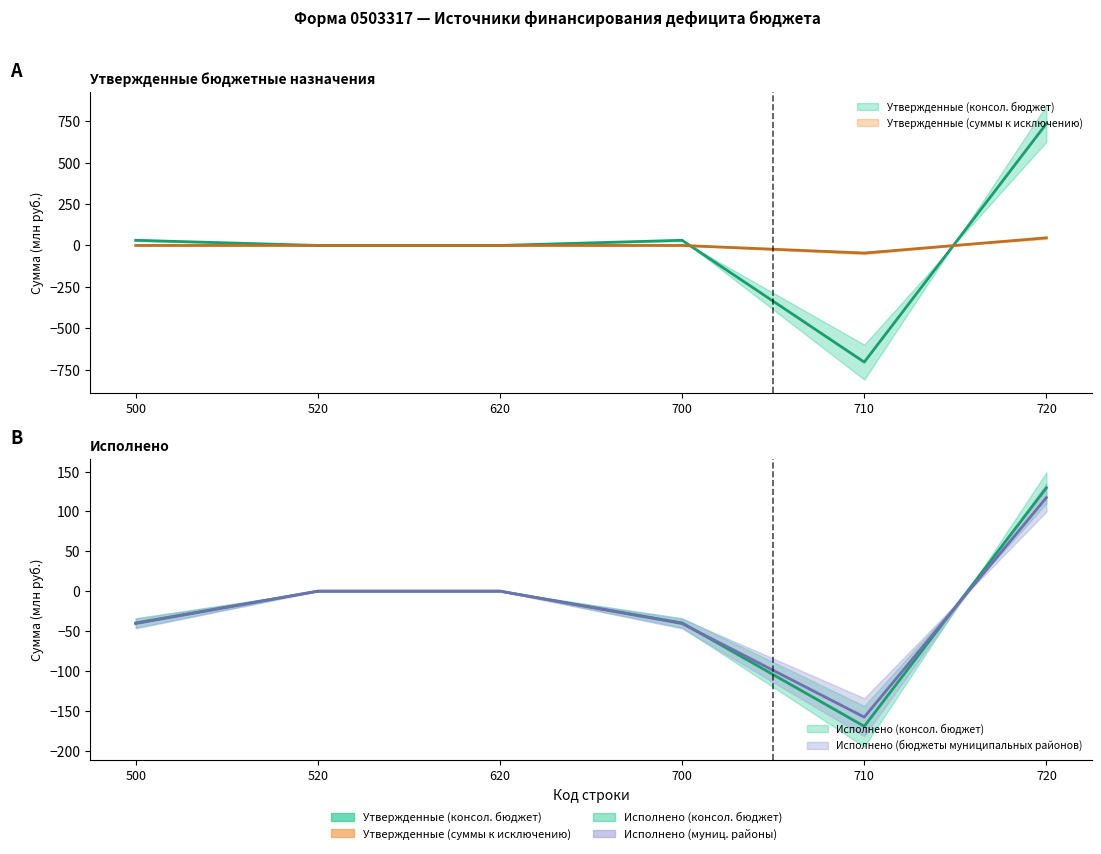

Count the number of data series in this chart.

4